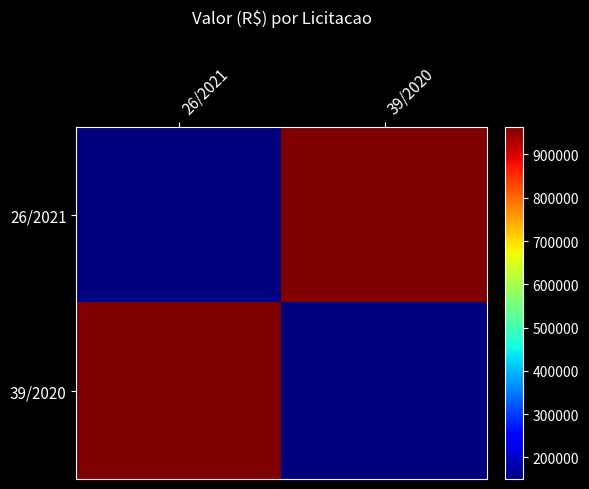

At how many categories does at least one series exceed 624477?

2